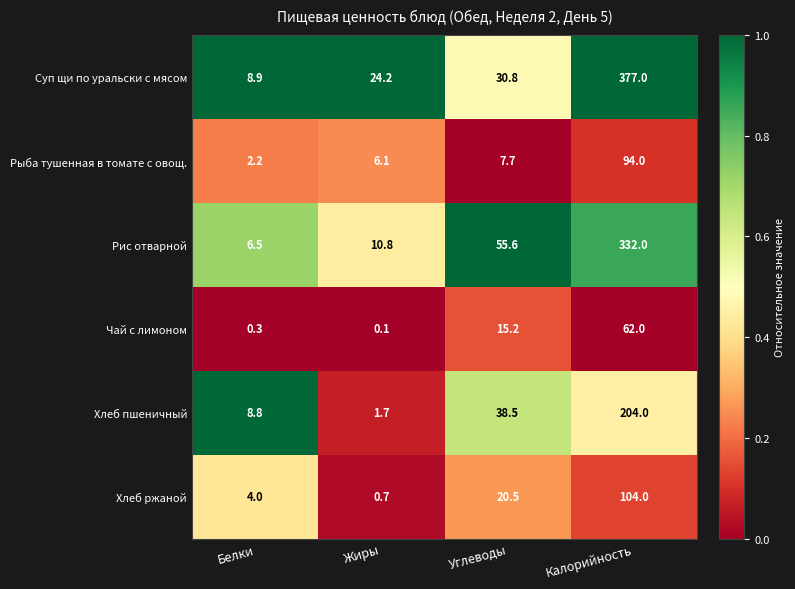

Which label corresponds to the smallest value in the chart?

Жиры